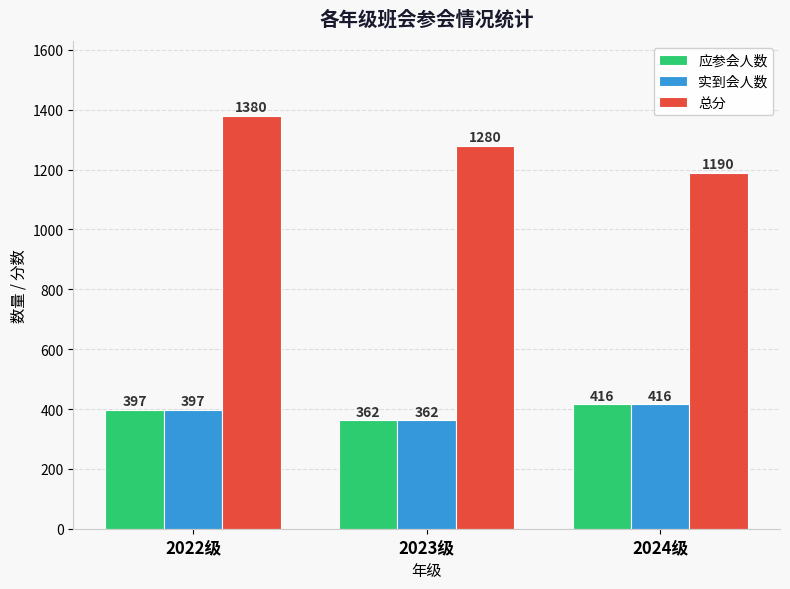

List the labels in order of 总分 value, smallest first.

2024级, 2023级, 2022级